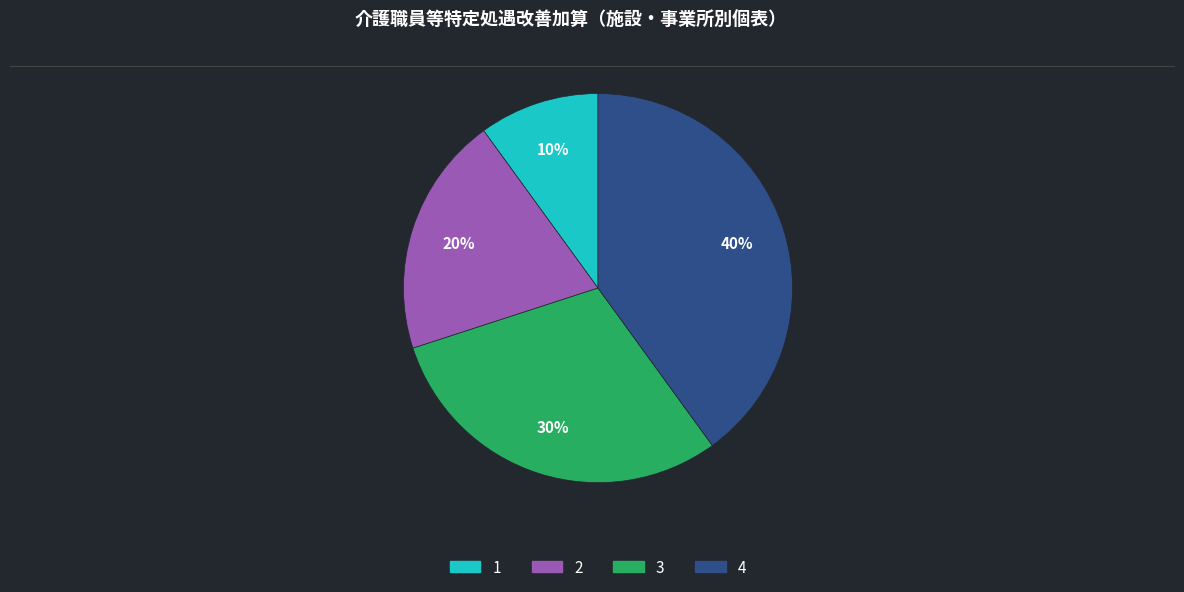

Is there a majority slice in this chart?

No